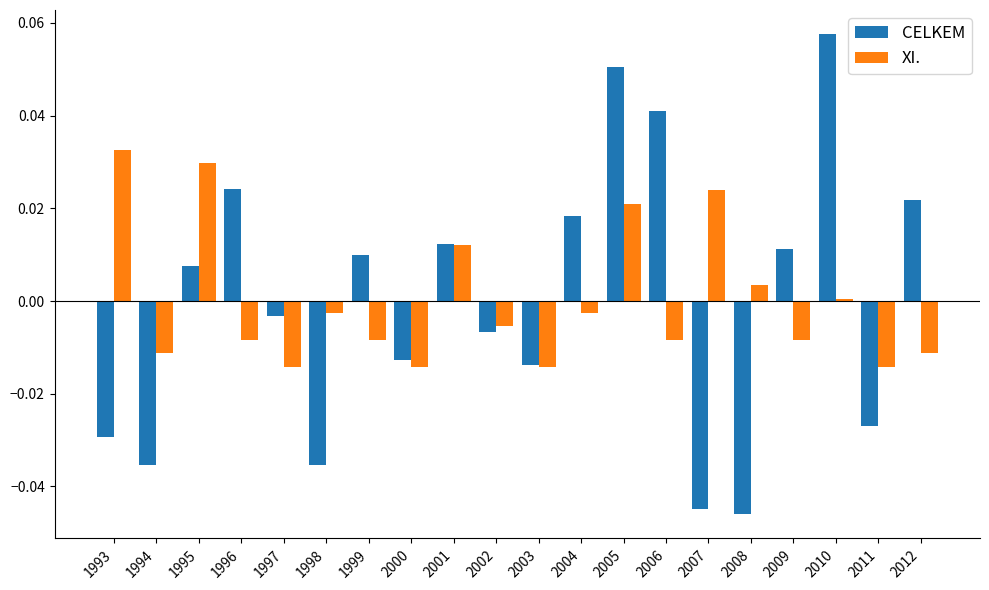

Which series changed the most between 2007 and 2012?

CELKEM